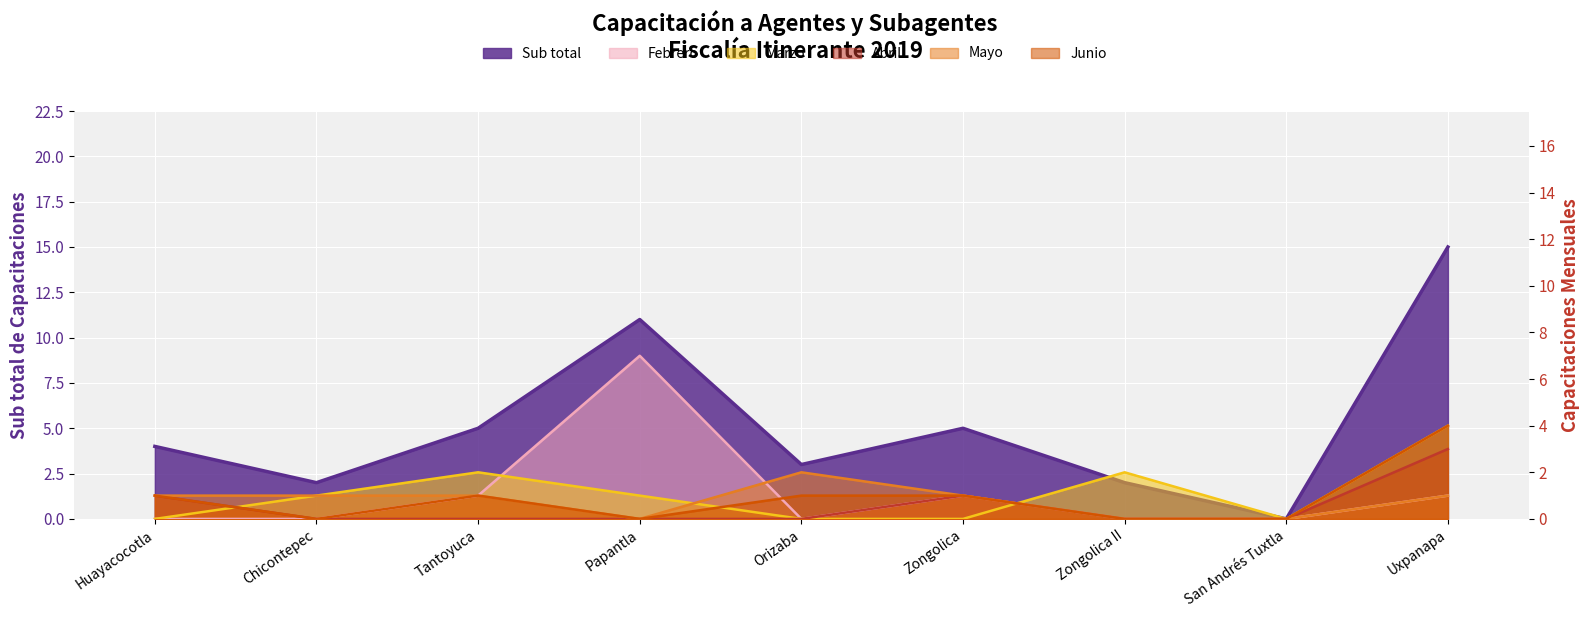

Rank the categories by Junio value from lowest to highest.

Chicontepec, Papantla, Zongolica II, San Andrés Tuxtla, Huayacocotla, Tantoyuca, Orizaba, Zongolica, Uxpanapa